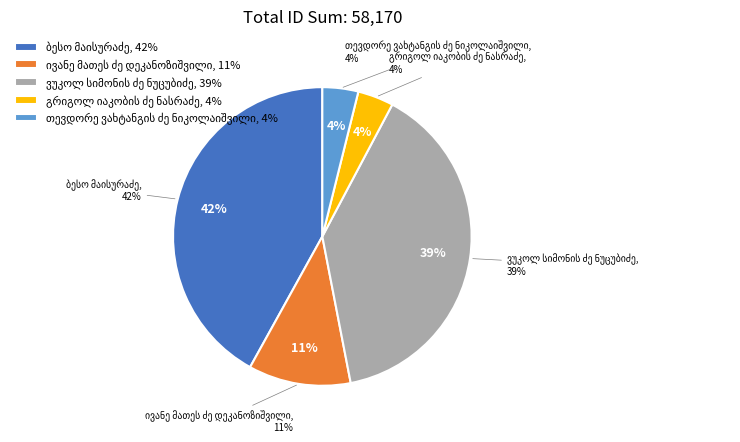

True or false: ივანე მათეს ძე დეკანოზიშვილი accounts for 11% of the total.

True